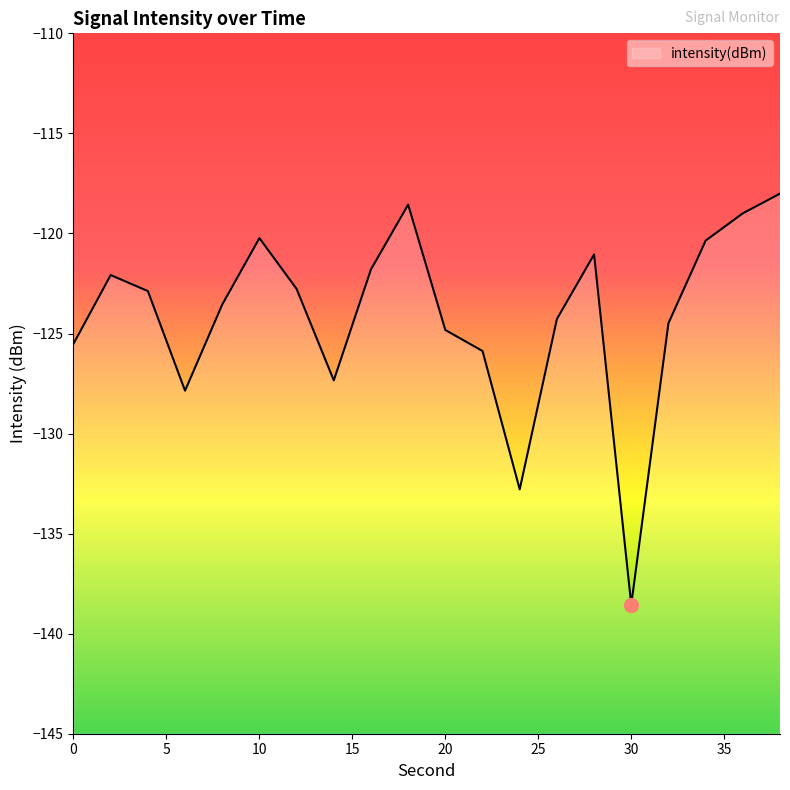

What is the change in value from 2 to 10?

+1.8